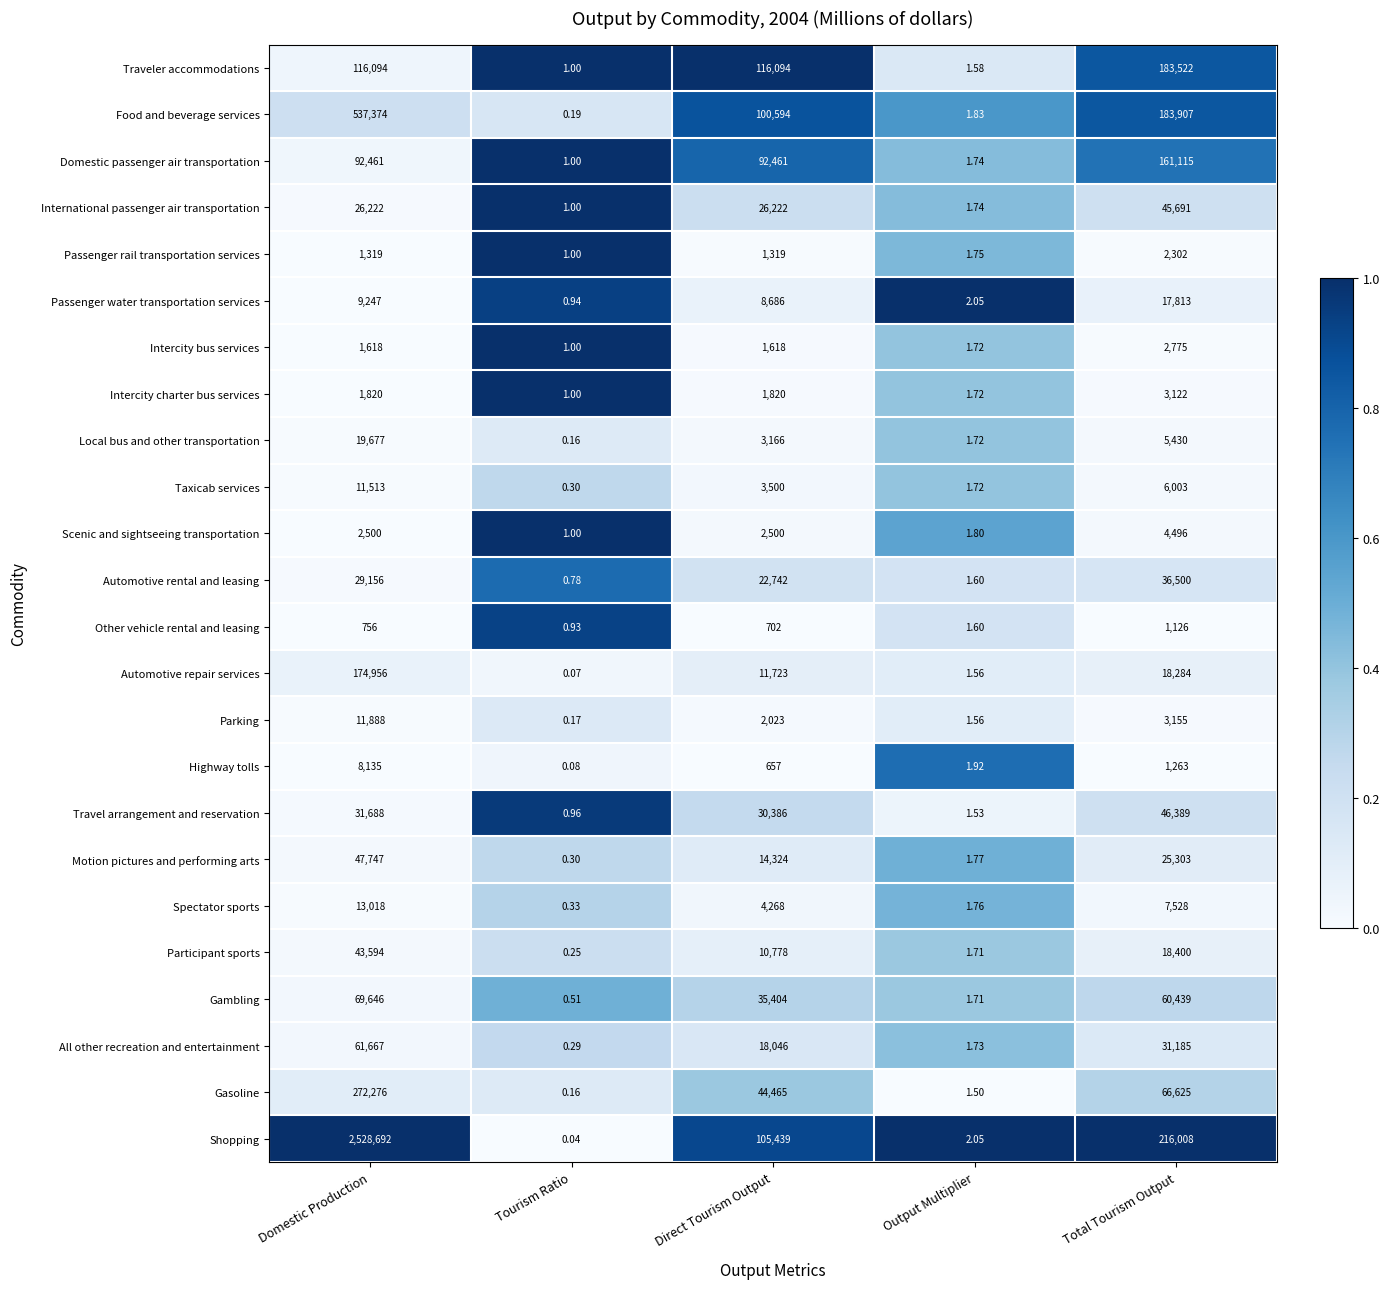

At Direct Tourism Output, list the series in order from largest to smallest.

Traveler accommodations, Shopping, Food and beverage services, Domestic passenger air transportation, Gasoline, Gambling, Travel arrangement and reservation, International passenger air transportation, Automotive rental and leasing, All other recreation and entertainment, Motion pictures and performing arts, Automotive repair services, Participant sports, Passenger water transportation services, Spectator sports, Taxicab services, Local bus and other transportation, Scenic and sightseeing transportation, Parking, Intercity charter bus services, Intercity bus services, Passenger rail transportation services, Other vehicle rental and leasing, Highway tolls